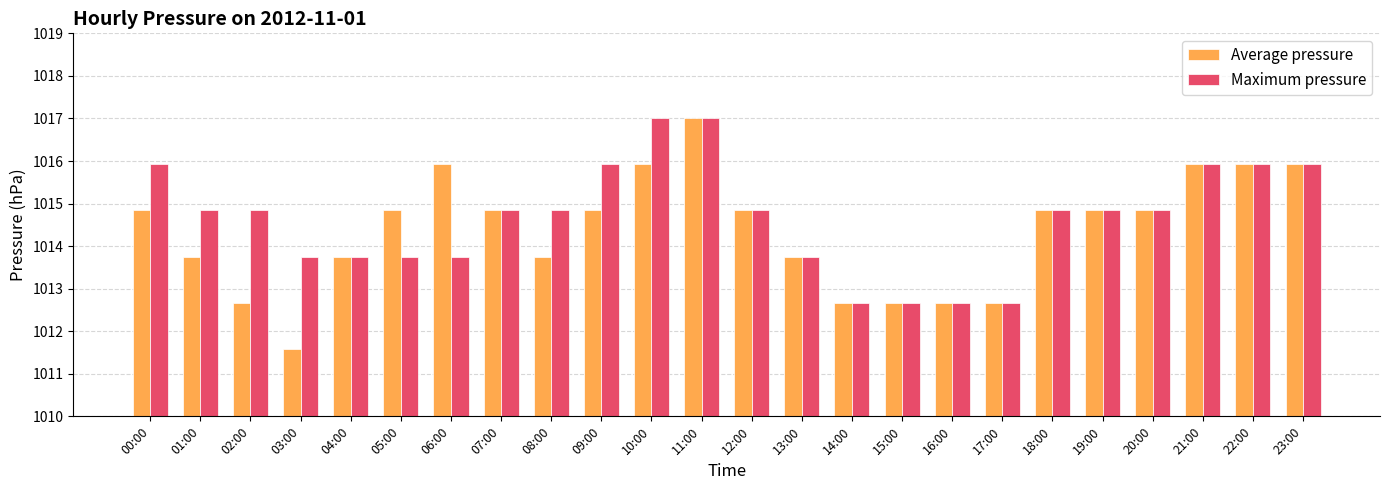

What is the label of the 8th bar from the right?

16:00